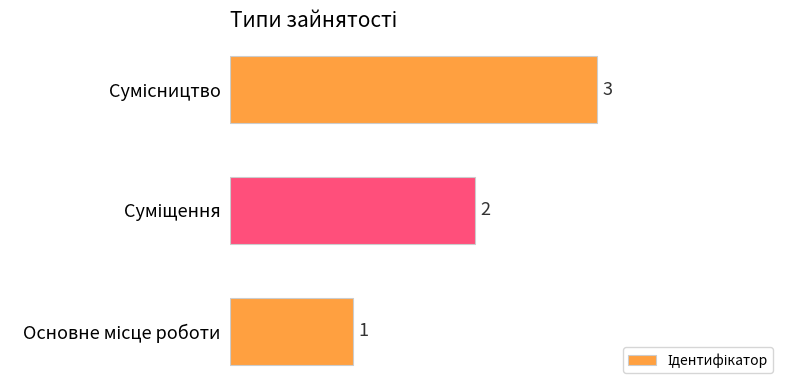

How many values are between 1 and 3?

3